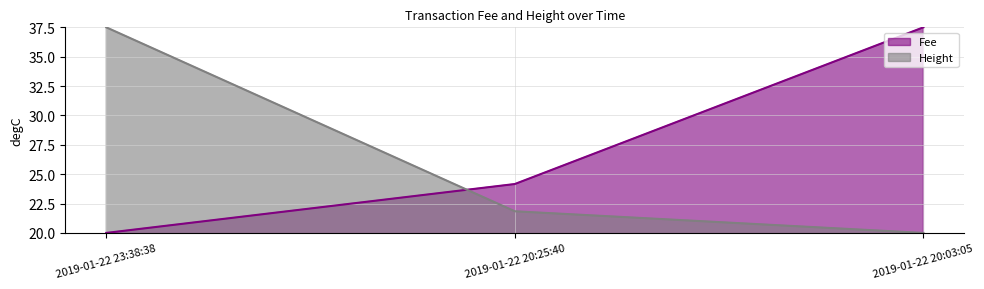

The value of Height at 2019-01-22 20:25:40 is 21.8. True or false?

True